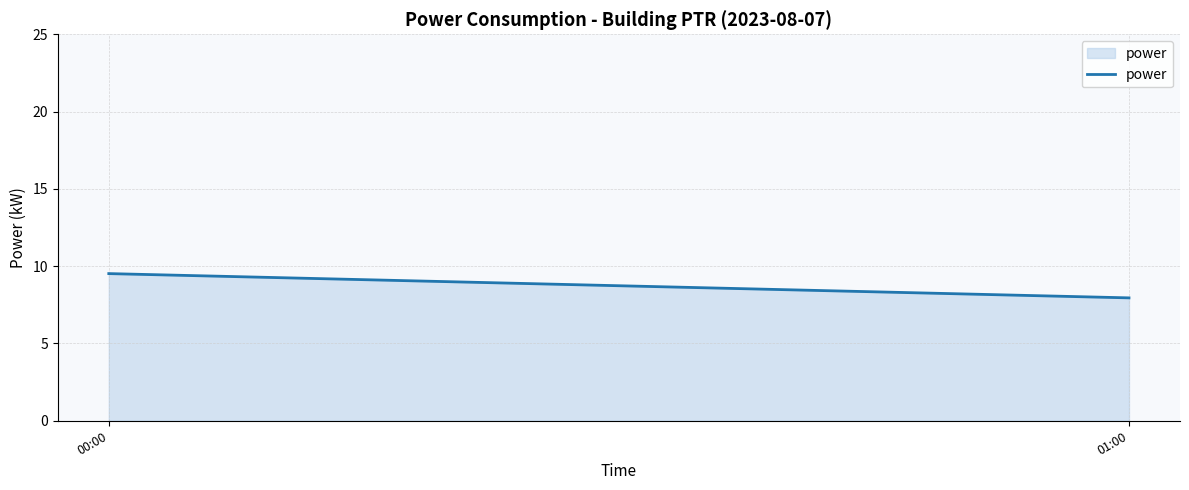

What is the sum of all values?

17.5